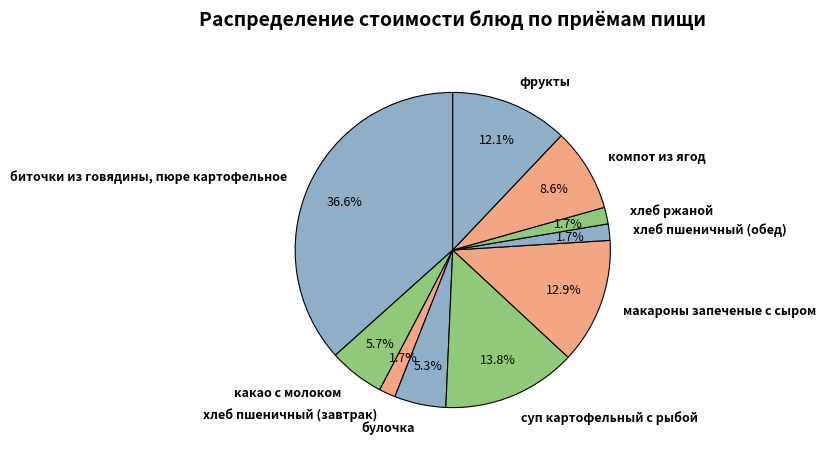

To the nearest percent, what portion does булочка represent?

5%